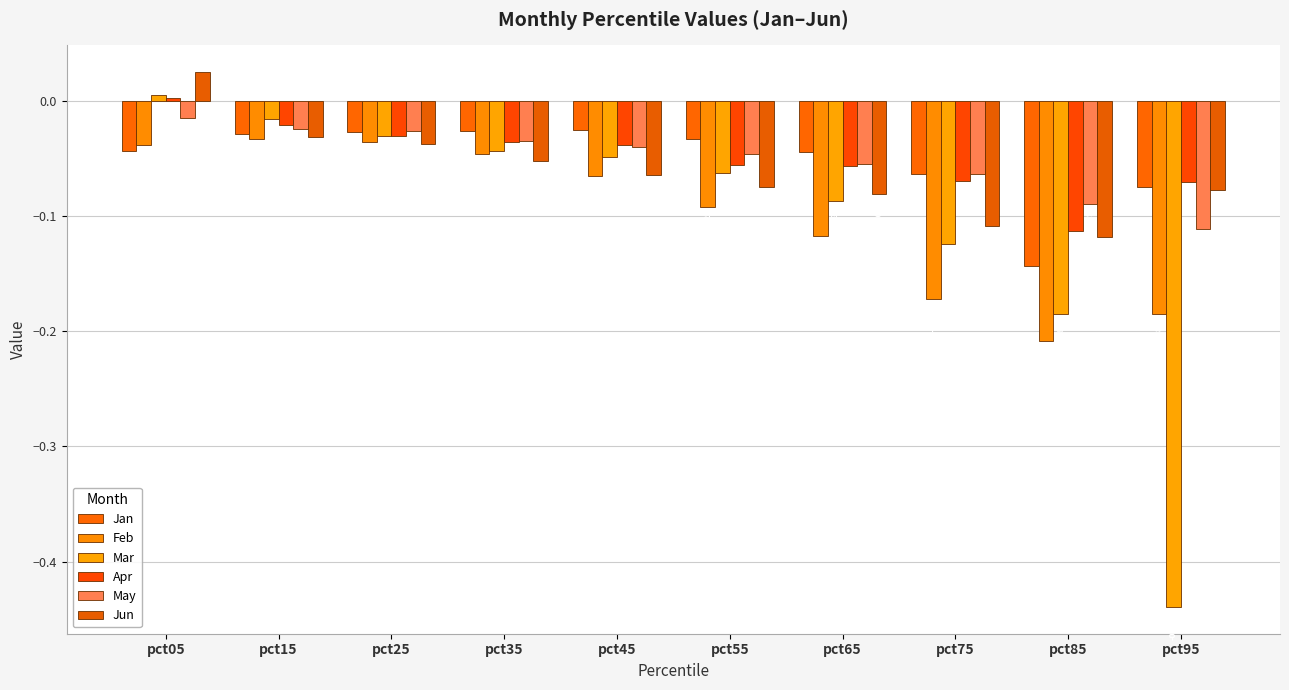

Reading left to right, extract all data points from this chart.

Jan: pct05=-0.0	pct15=-0.0	pct25=-0.0	pct35=-0.0	pct45=-0.0	pct55=-0.0	pct65=-0.0	pct75=-0.1	pct85=-0.1	pct95=-0.1
Feb: pct05=-0.0	pct15=-0.0	pct25=-0.0	pct35=-0.0	pct45=-0.1	pct55=-0.1	pct65=-0.1	pct75=-0.2	pct85=-0.2	pct95=-0.2
Mar: pct05=0.0	pct15=-0.0	pct25=-0.0	pct35=-0.0	pct45=-0.0	pct55=-0.1	pct65=-0.1	pct75=-0.1	pct85=-0.2	pct95=-0.4
Apr: pct05=0.0	pct15=-0.0	pct25=-0.0	pct35=-0.0	pct45=-0.0	pct55=-0.1	pct65=-0.1	pct75=-0.1	pct85=-0.1	pct95=-0.1
May: pct05=-0.0	pct15=-0.0	pct25=-0.0	pct35=-0.0	pct45=-0.0	pct55=-0.0	pct65=-0.1	pct75=-0.1	pct85=-0.1	pct95=-0.1
Jun: pct05=0.0	pct15=-0.0	pct25=-0.0	pct35=-0.1	pct45=-0.1	pct55=-0.1	pct65=-0.1	pct75=-0.1	pct85=-0.1	pct95=-0.1